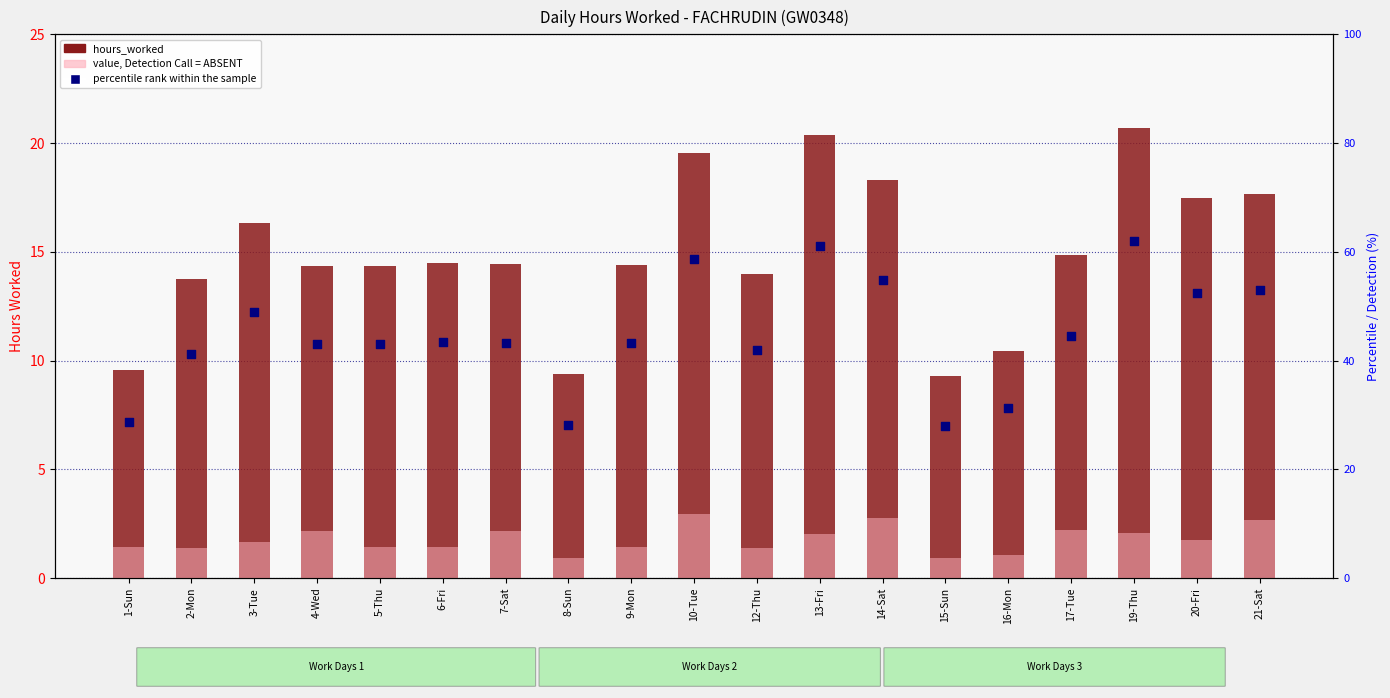

At how many categories does at least one series exceed 15?

19